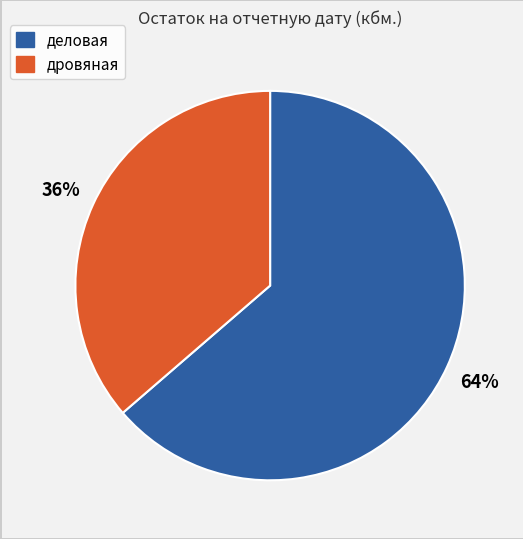

Which has a higher value, дровяная or деловая?

деловая